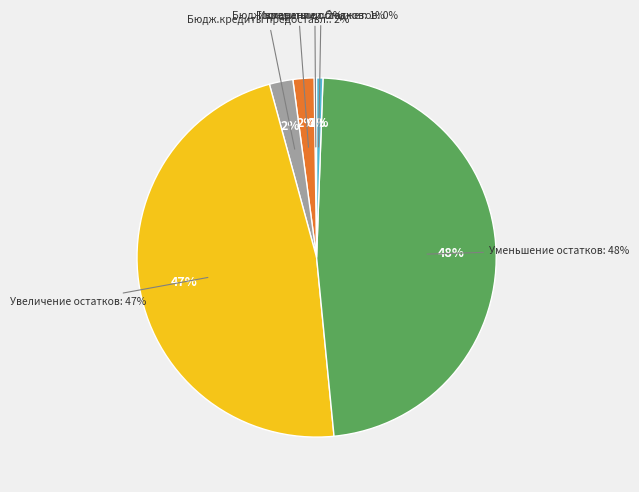

Is there any slice that represents more than half of the pie?

No